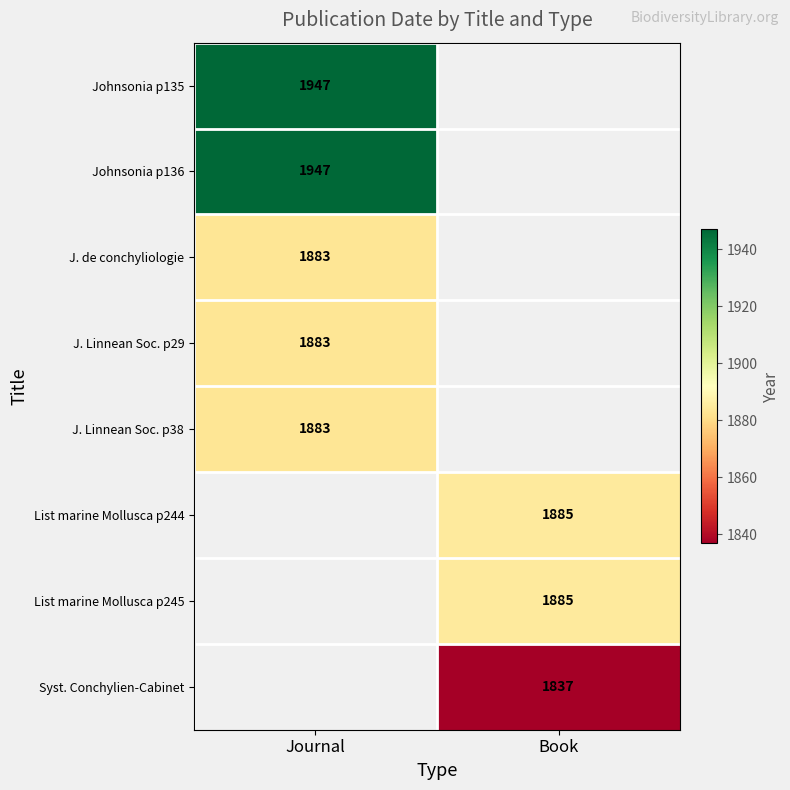

Is it true that Syst. Conchylien-Cabinet equals 2955 at Book?

False